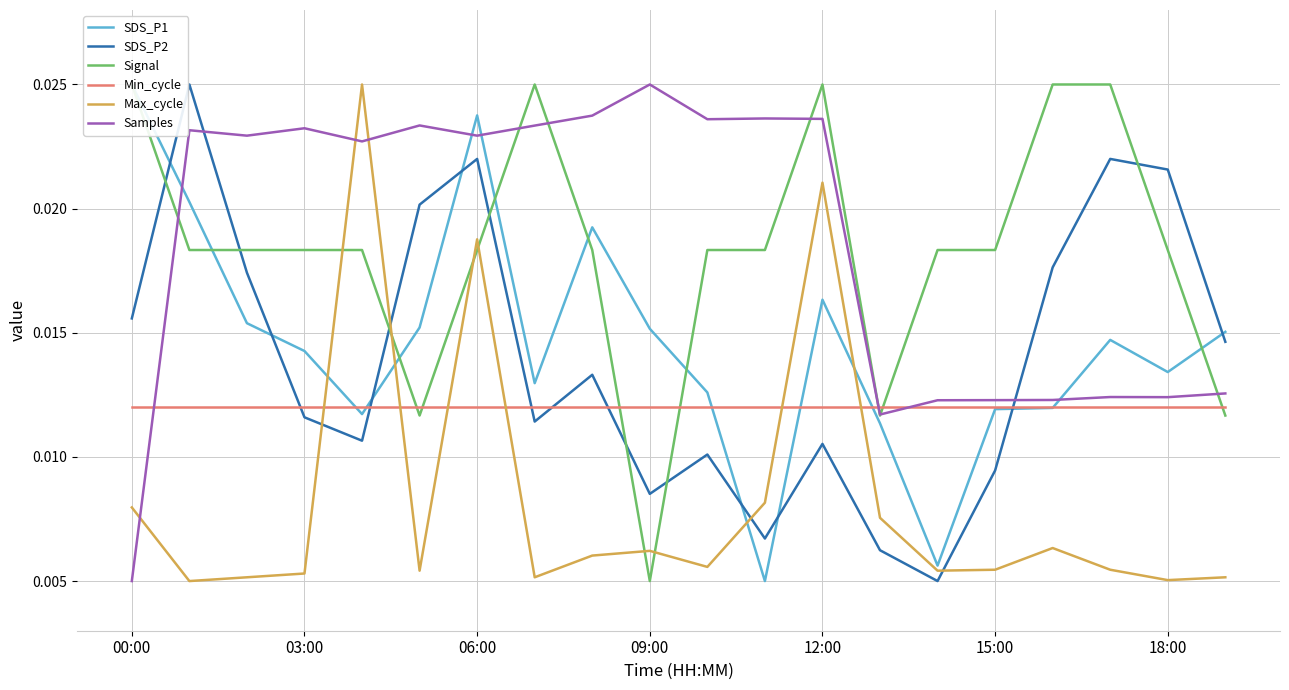

Where is Samples nearest to the value 0?

00:00